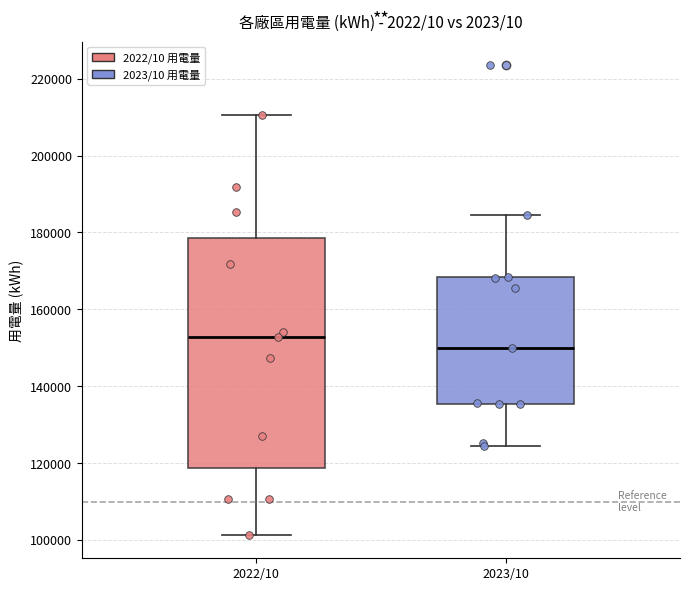

Reading left to right, transcribe this box plot: for each box, give where its median line is, the range the box spans, and where its two whiskers end, as read against the y-axis. The values are not printed on the chart, so give them approximately, as read against the axis.

2022/10: median 152000, box 118000 to 178000, whiskers 102000 to 210000
2023/10: median 150000, box 136000 to 168000, whiskers 124000 to 184000